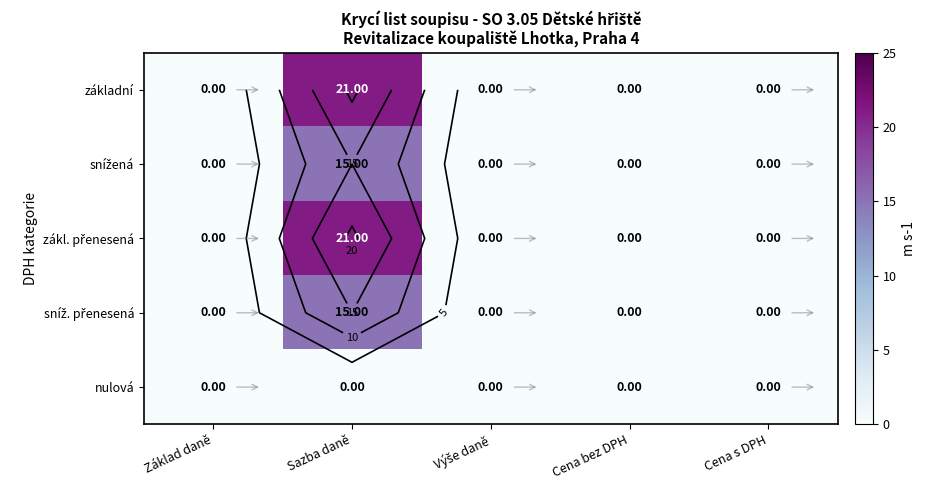

Between Základ daně and Výše daně, which series saw the biggest shift?

základní